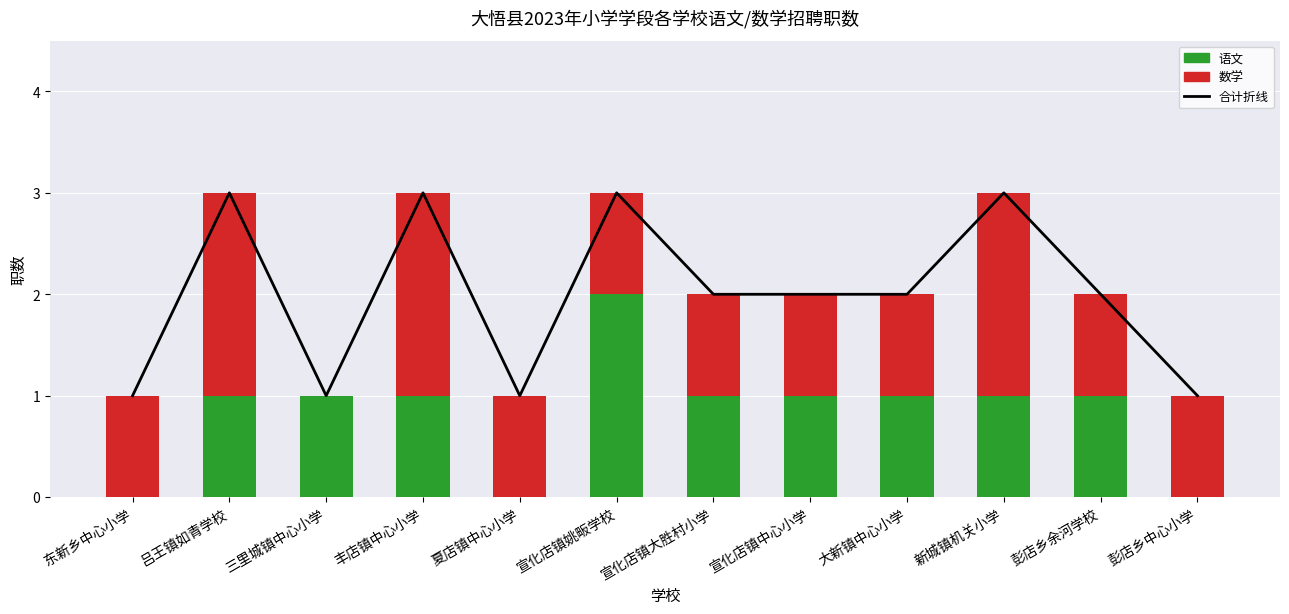

At which category is the sum across all series the highest?

吕王镇如青学校